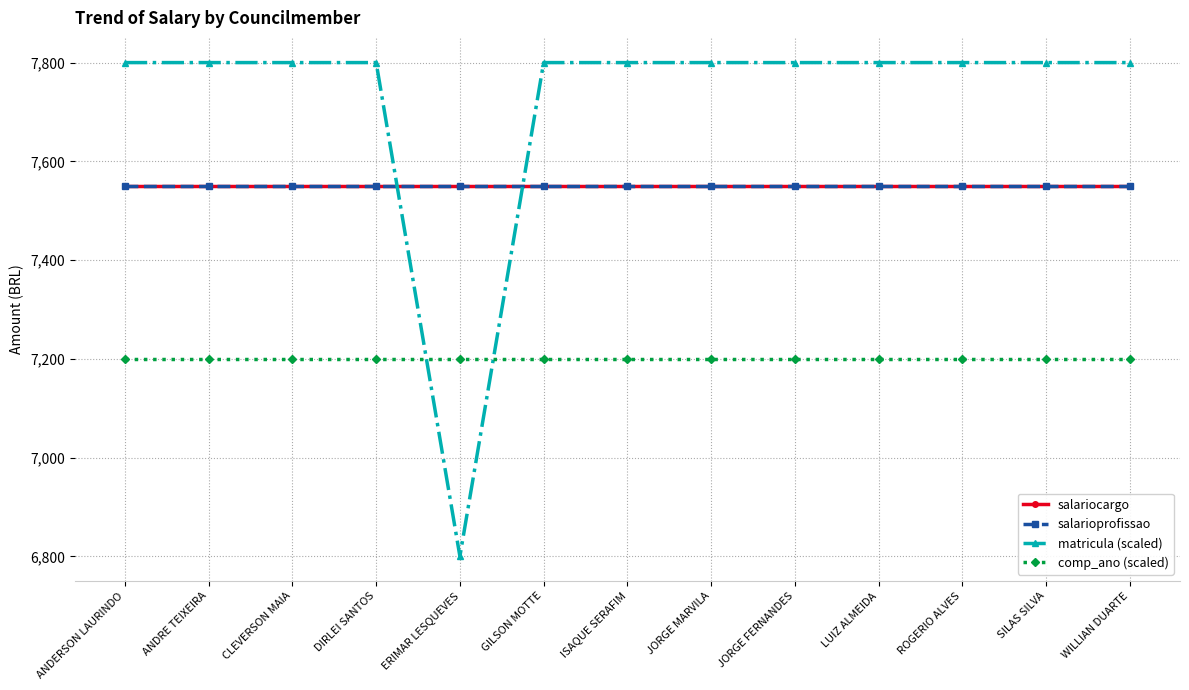

Is this an area chart (filled region under the line)?

No